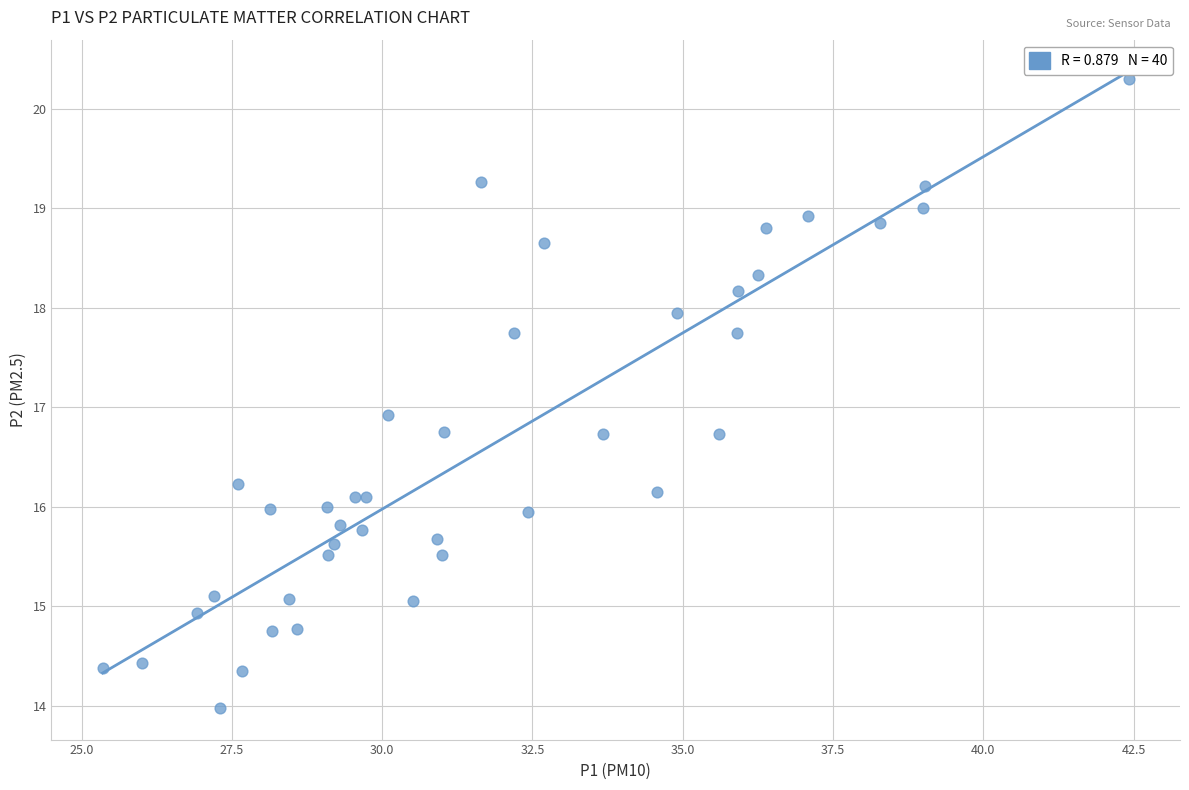

What Y value in the scatter plot is closest to 17?

16.9